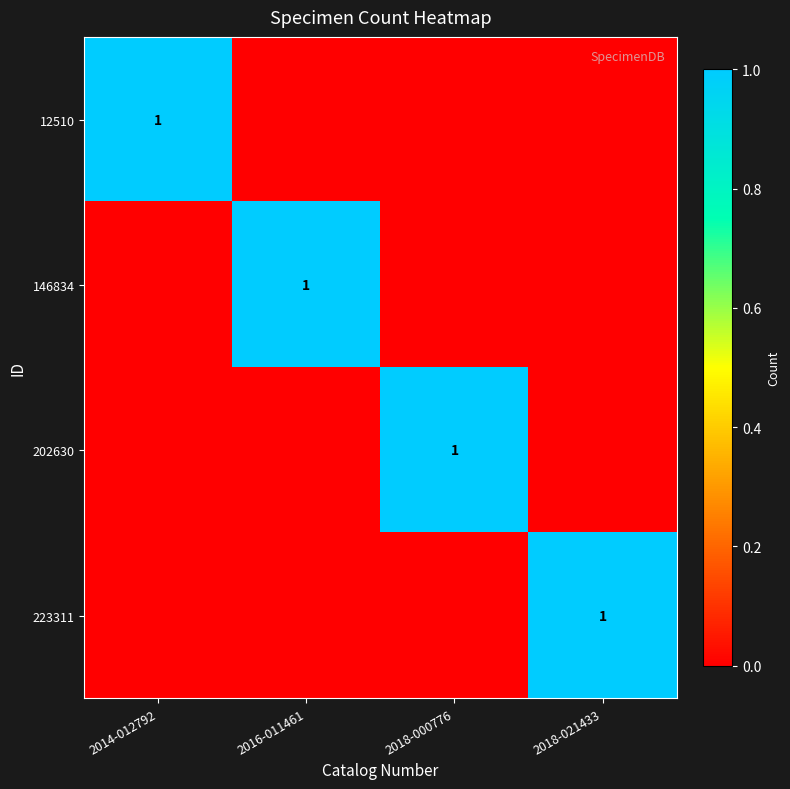

True or false: 202630 has a value of 2 at 2018-000776.

False